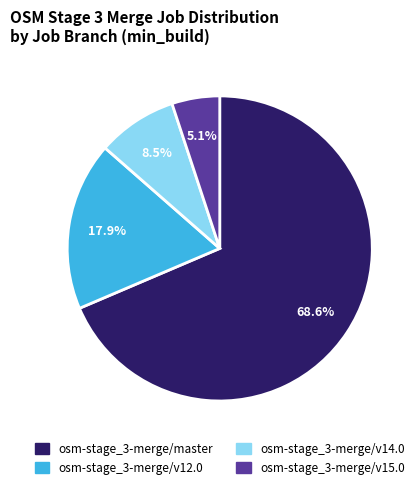

True or false: osm-stage_3-merge/master accounts for 69% of the total.

True